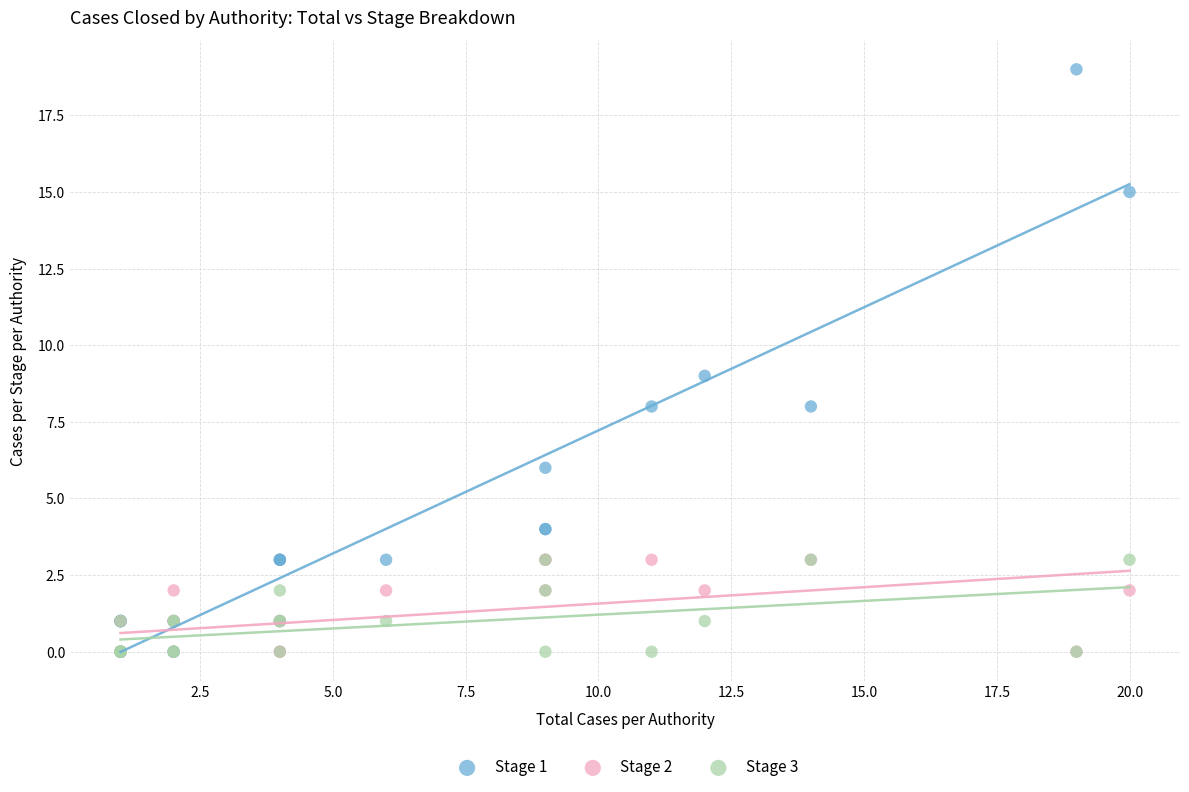

Which series contains the highest Y value?

Stage 1